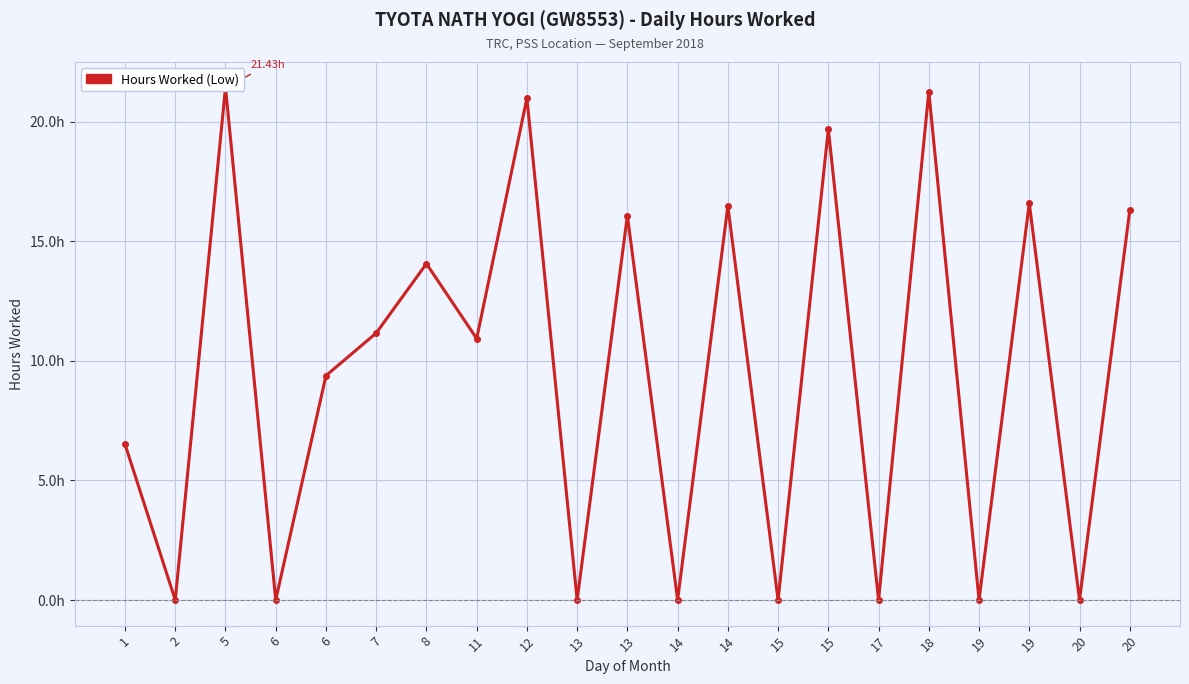

Rank the categories by value from lowest to highest.

2, 6, 13, 14, 15, 17, 19, 20, 1, 6, 11, 7, 8, 13, 20, 14, 19, 15, 12, 18, 5